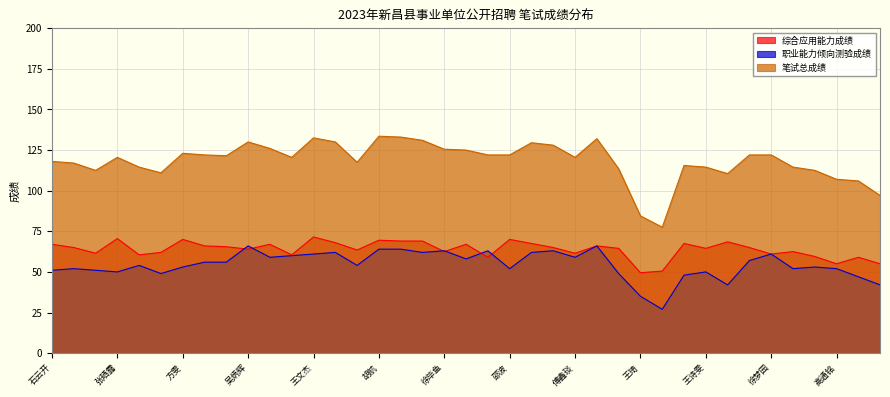

At how many categories does at least one series exceed 123?

12